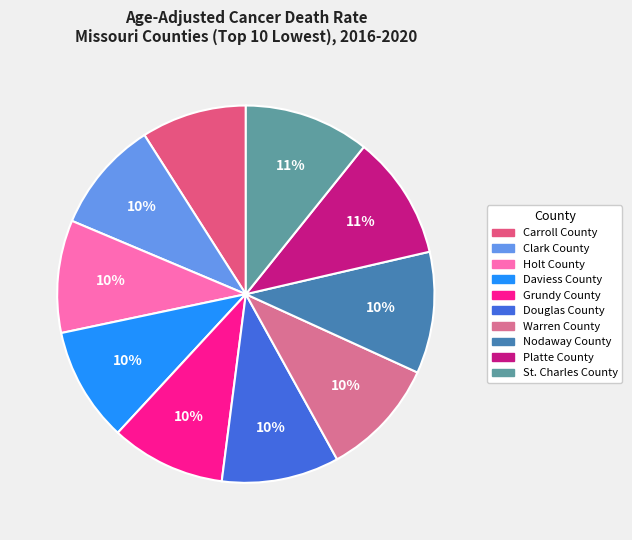

Is there a majority slice in this chart?

No